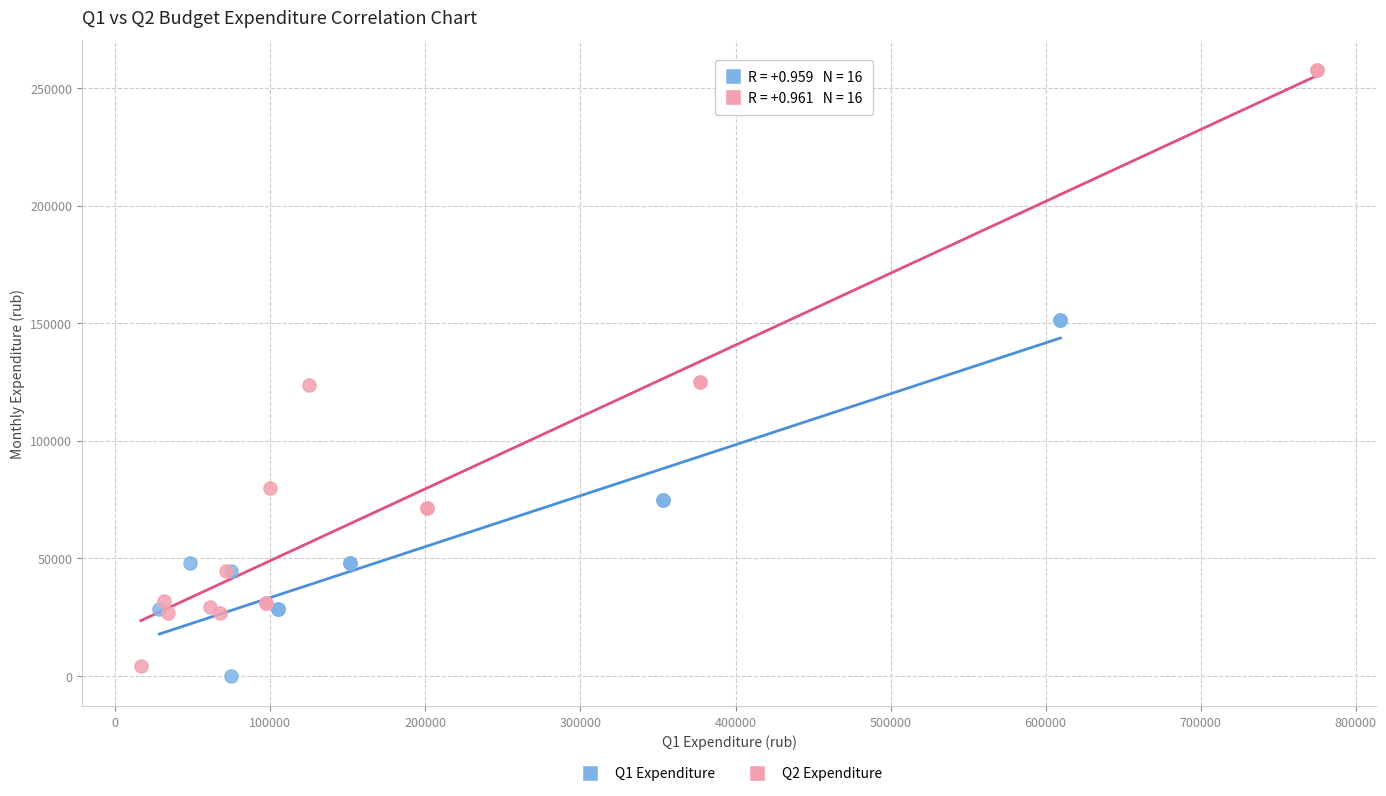

What are all the series names shown in the legend?

Q1 Expenditure, Q2 Expenditure